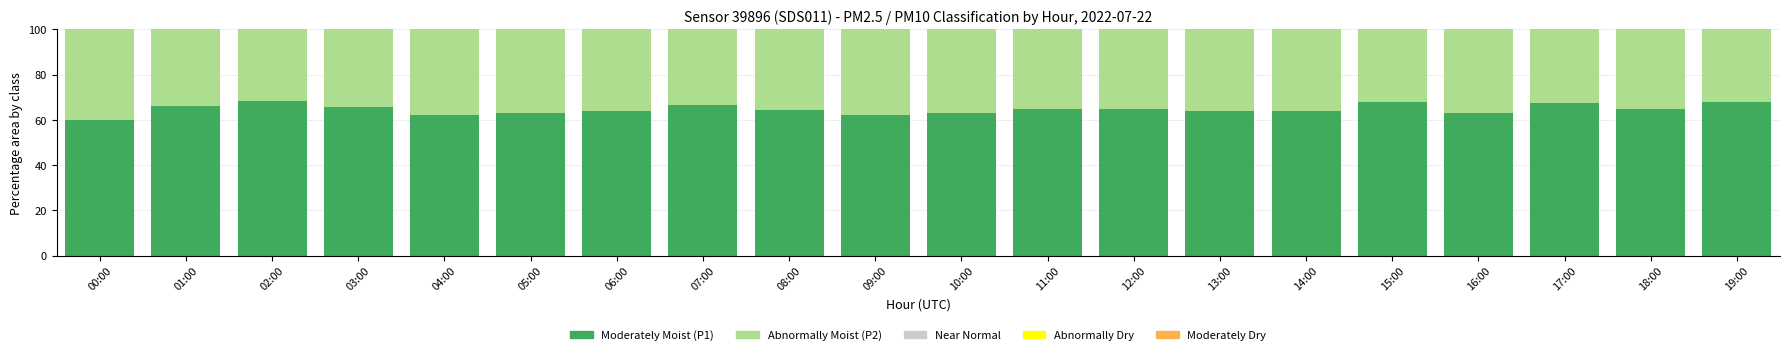

How many series are shown in this chart?

3